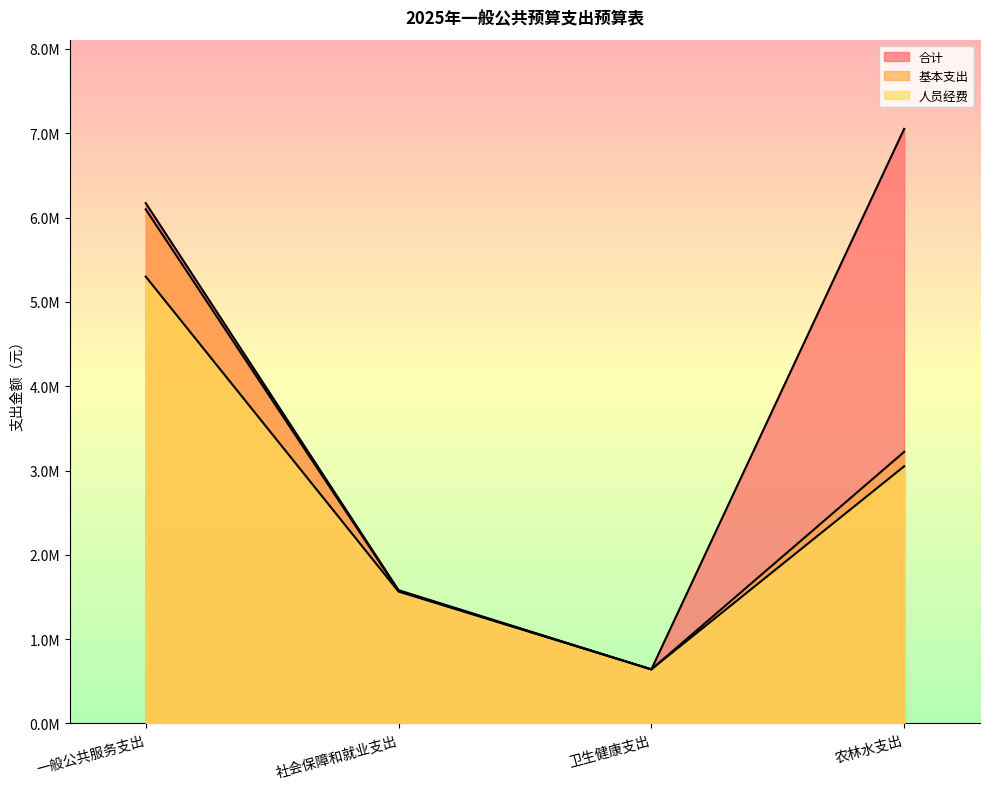

Is the value of 合计 at 农林水支出 greater than the value of 人员经费 at 一般公共服务支出?

Yes